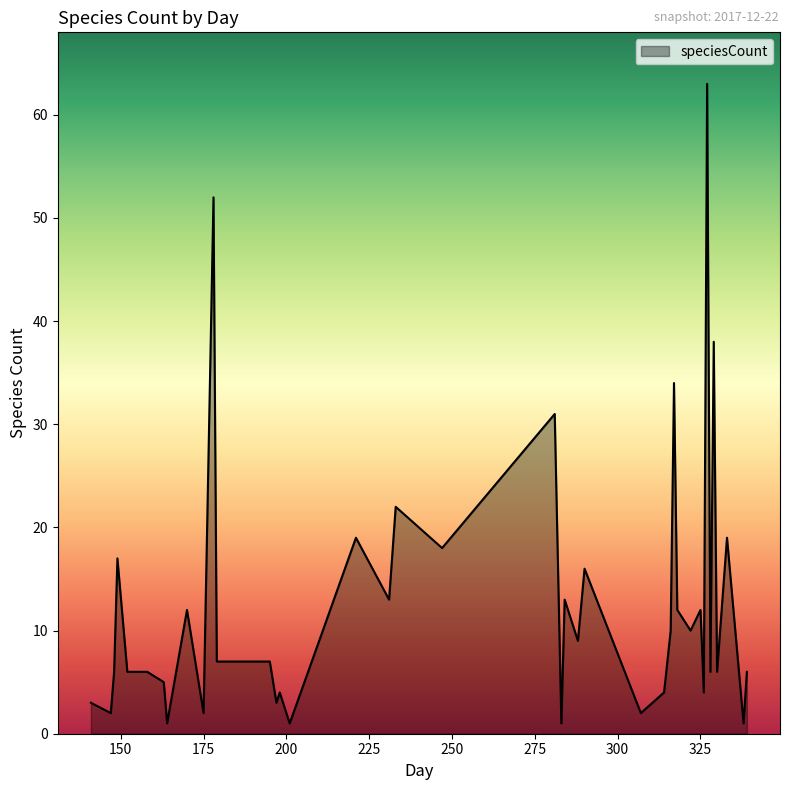

What is the difference between the maximum and minimum values?

62